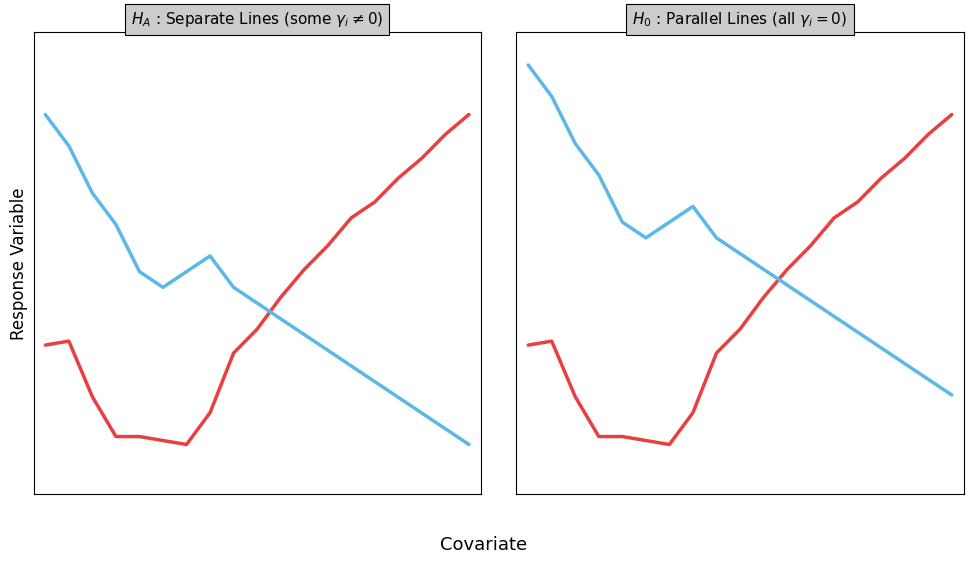

Is this an area chart (filled region under the line)?

No